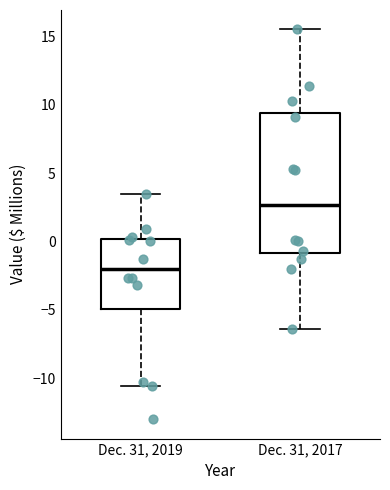

Where does the median line of the box for Dec. 31, 2017 sit on the y-axis? The values are not printed on the chart, so give them approximately, as read against the axis.

2.5